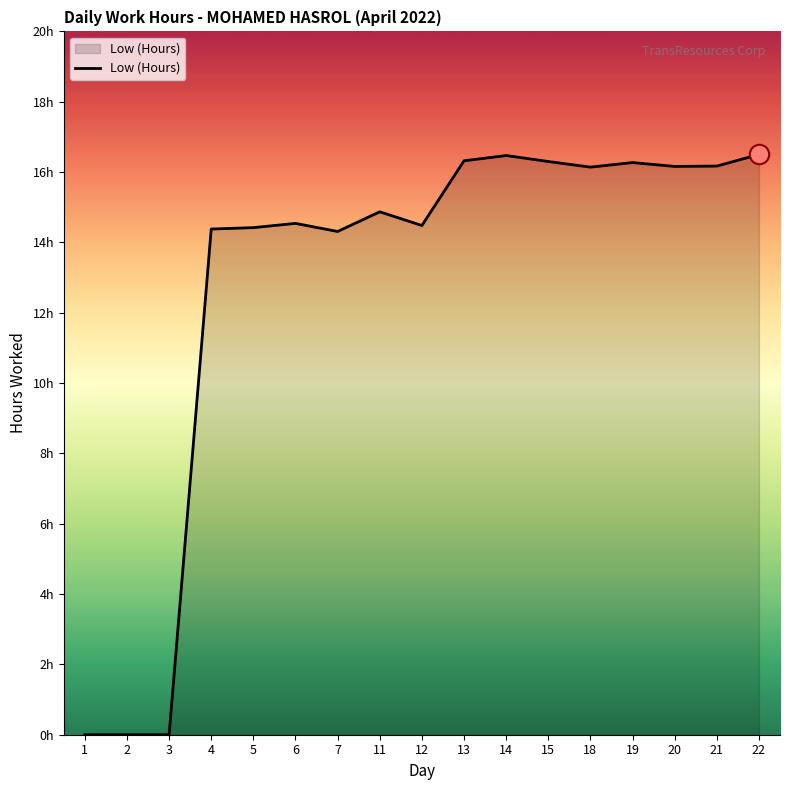

Does the chart display data point markers on the line(s)?

No